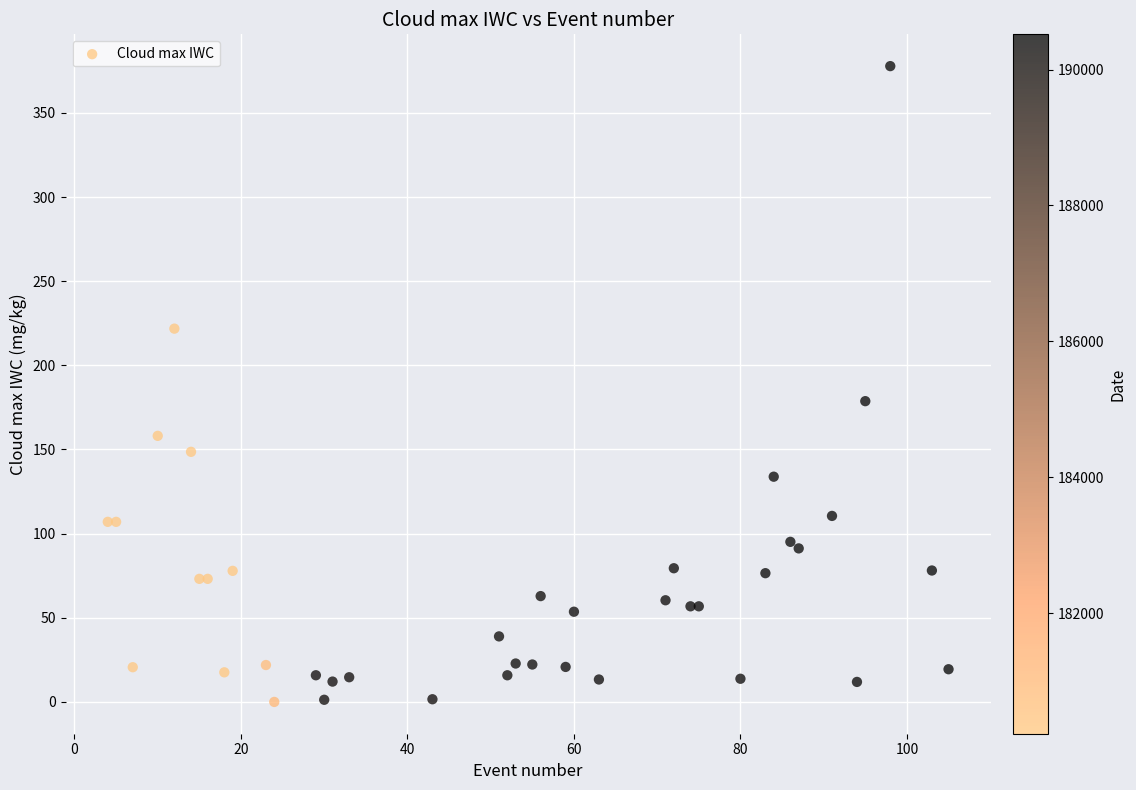

What Y value in the scatter plot is closest to 188?

178.7